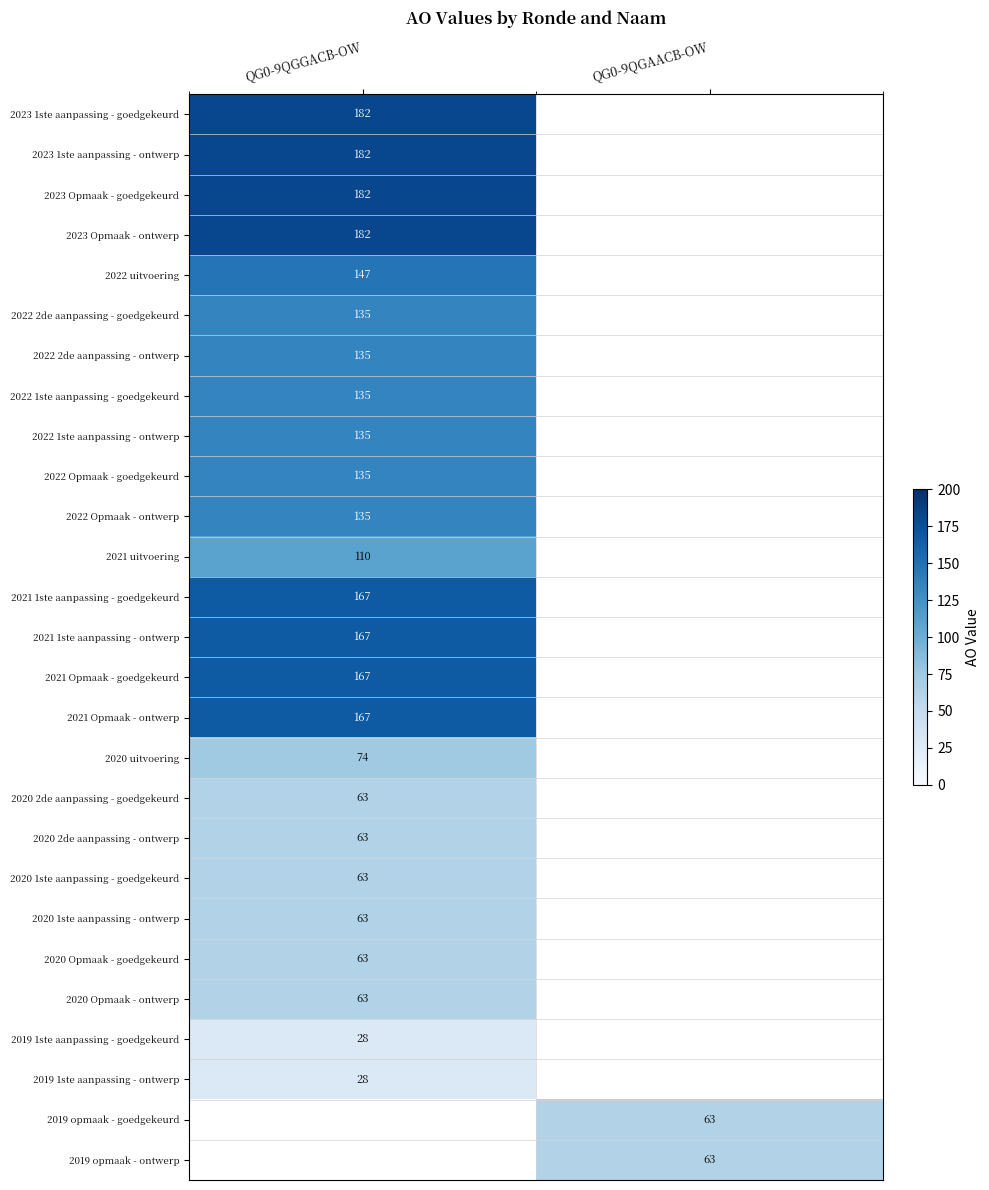

The 2021 Opmaak - ontwerp series shows 167 at QG0-9QGGACB-OW. True or false?

True